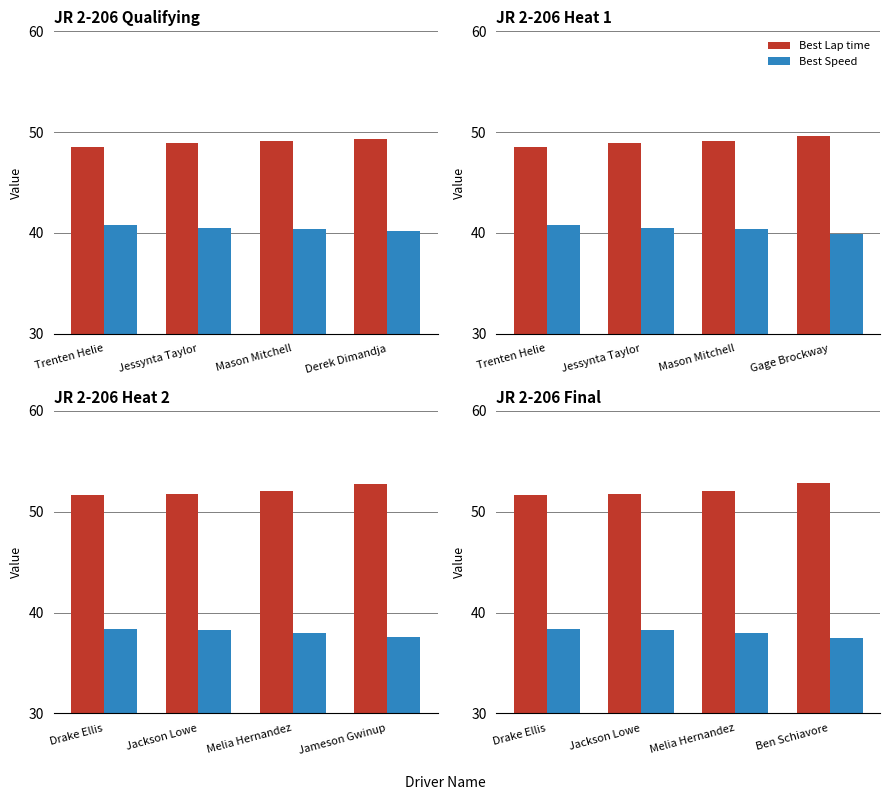

How many series are shown in this chart?

2